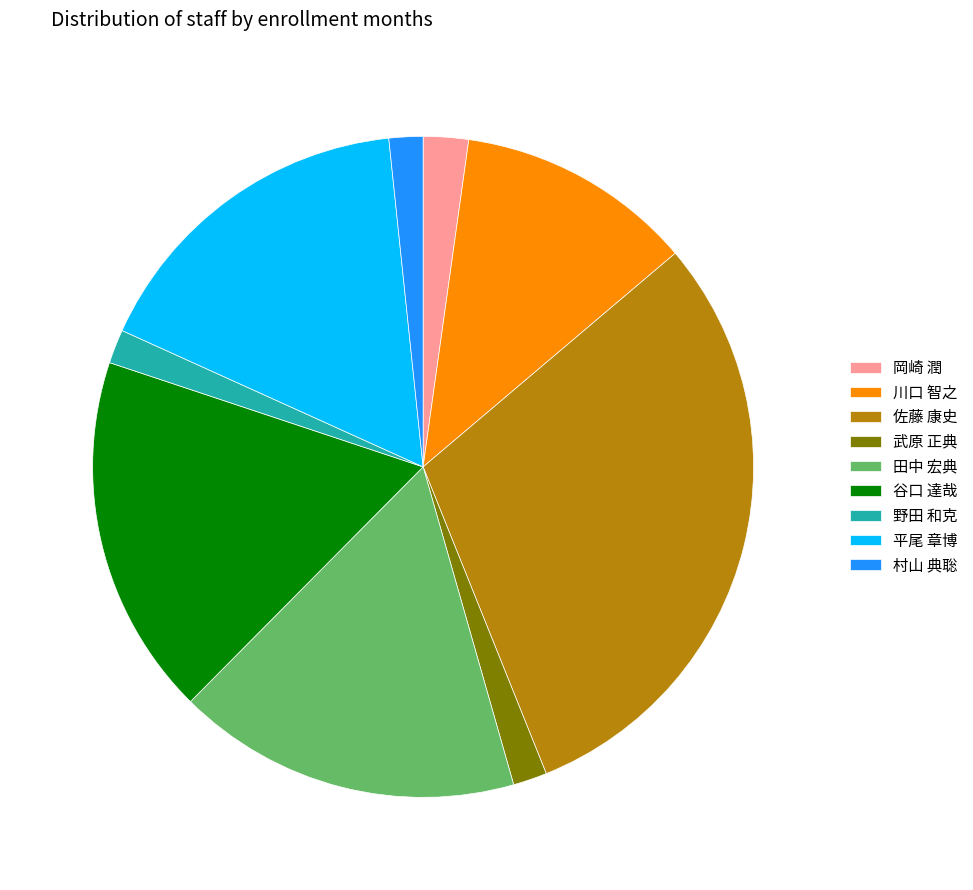

What is the largest slice in the pie chart?

佐藤 康史